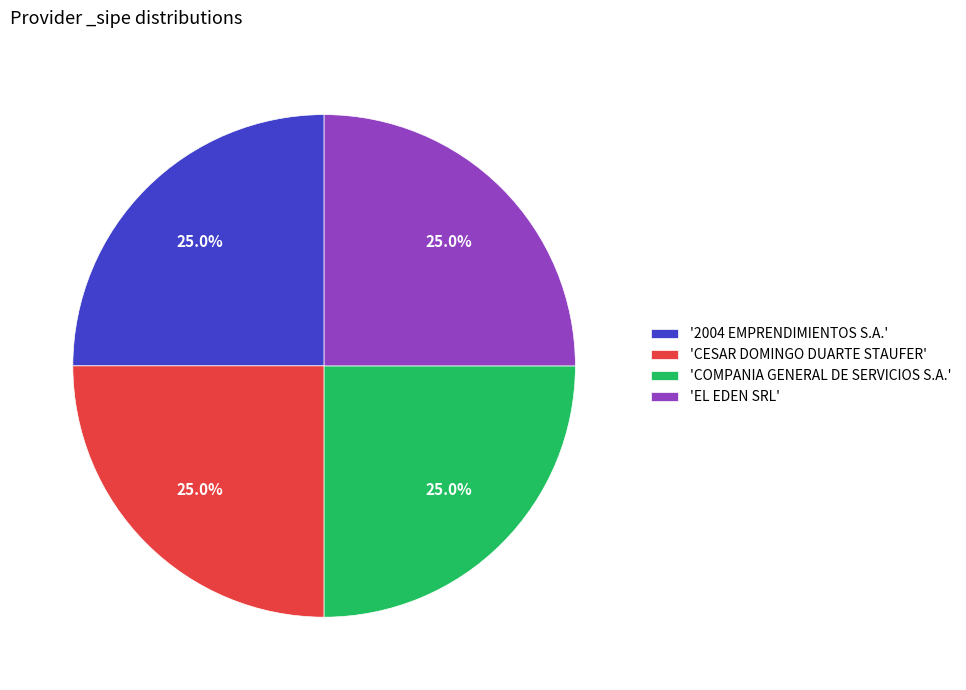

Approximately how many times larger is the value at '2004 EMPRENDIMIENTOS S.A.' compared to 'COMPANIA GENERAL DE SERVICIOS S.A.'?

1.0